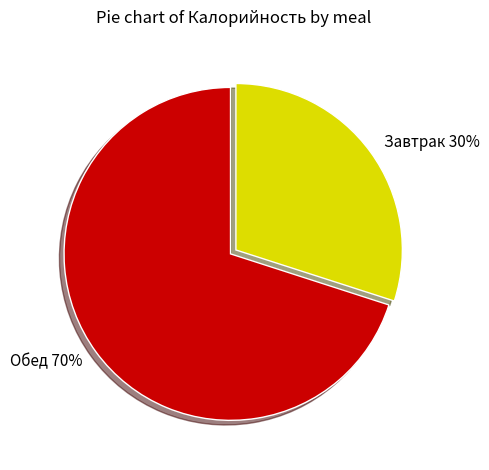

Approximately how many times larger is the value at Обед compared to Завтрак?

2.3